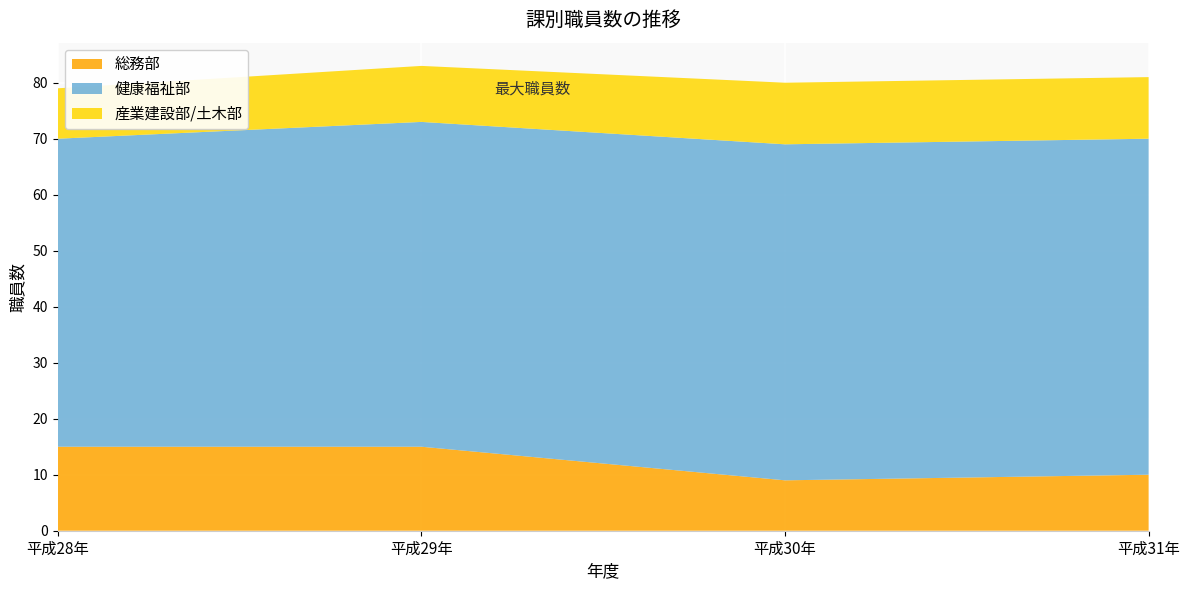

Reading left to right, list all the values displayed in this chart.

総務部: 平成28年=15	平成29年=15	平成30年=9	平成31年=10
健康福祉部: 平成28年=55	平成29年=58	平成30年=60	平成31年=60
産業建設部/土木部: 平成28年=9	平成29年=10	平成30年=11	平成31年=11